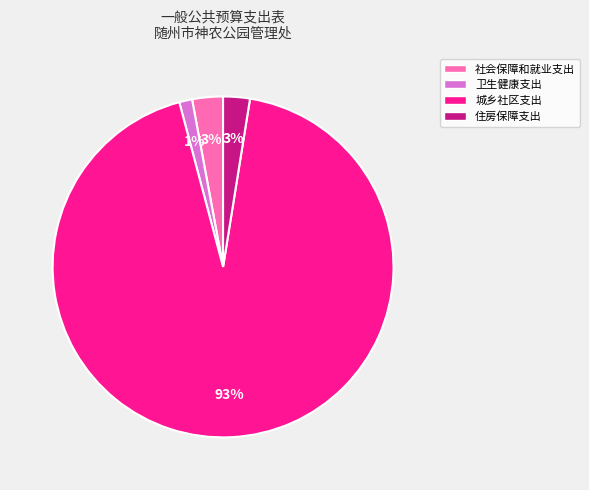

Is there any slice that represents more than half of the pie?

Yes